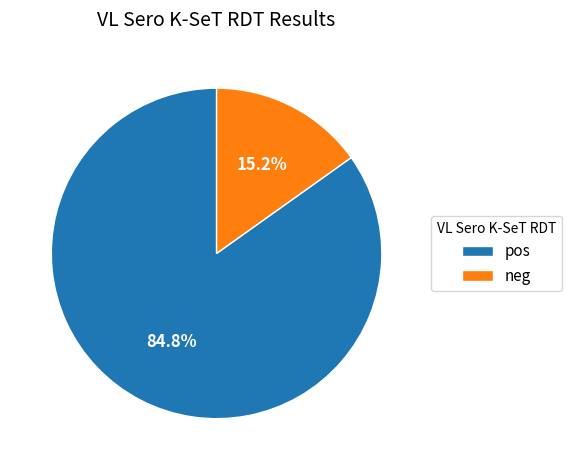

Combined, what portion of the pie is neg and pos?

100.0%